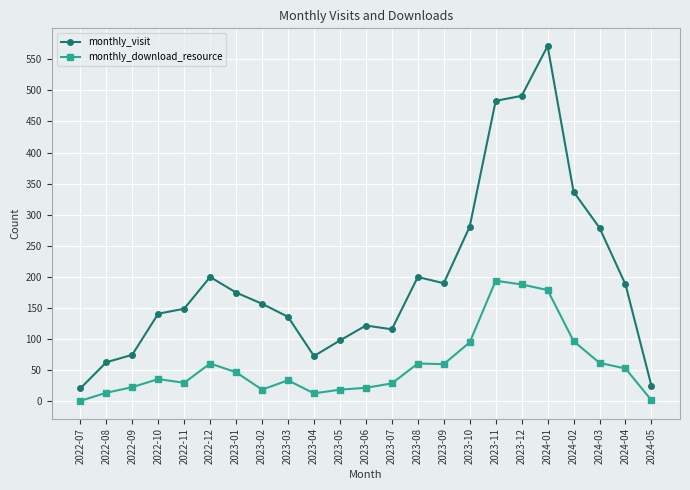

List the series in order of their peak value, lowest first.

monthly_download_resource, monthly_visit